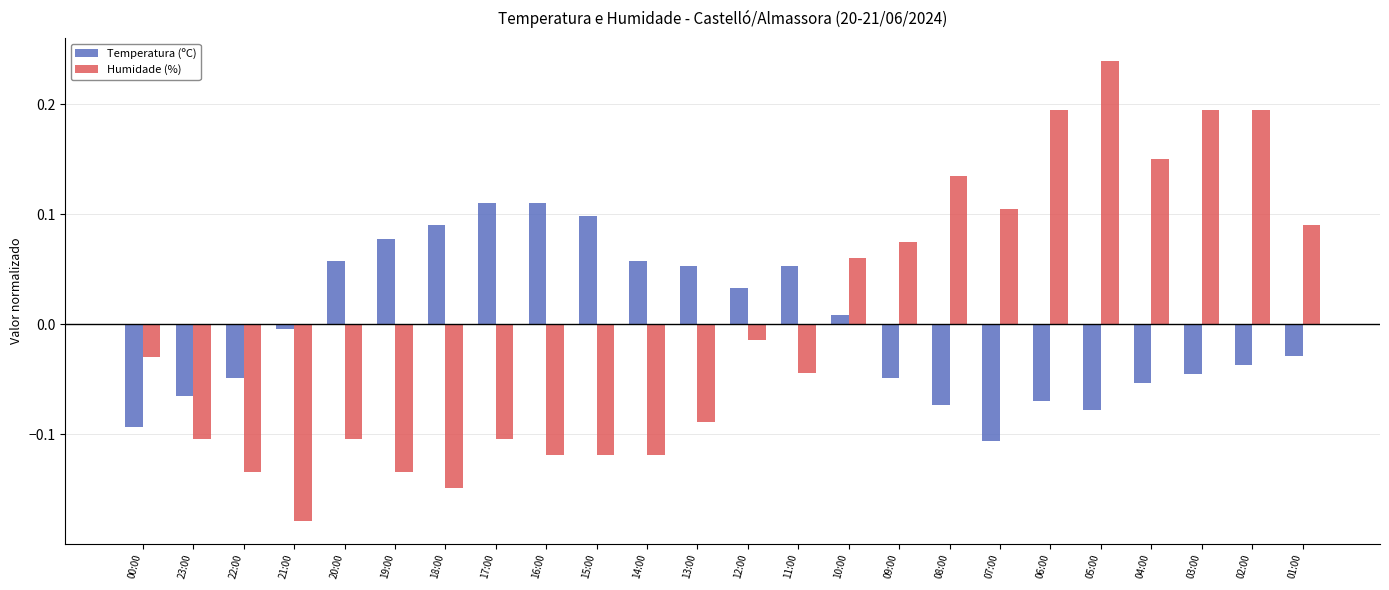

Rank the series by their maximum value, from highest to lowest.

Humidade (%), Temperatura (ºC)